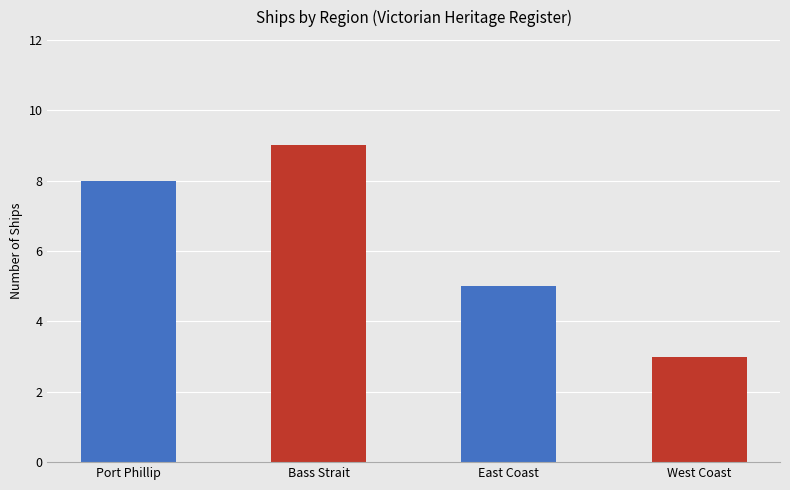

What is the maximum value shown in the chart?

9